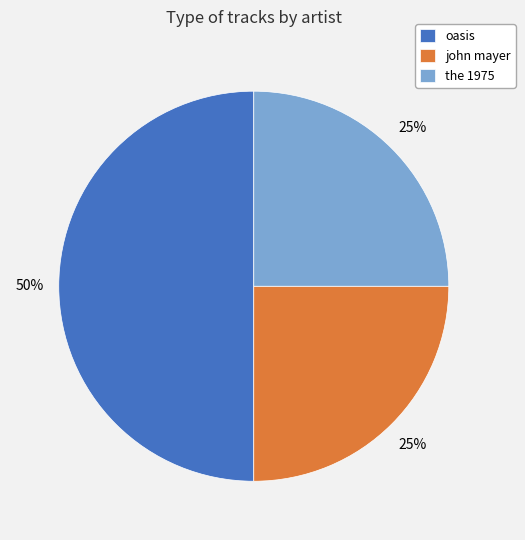

True or false: the 1975 accounts for 19% of the total.

False